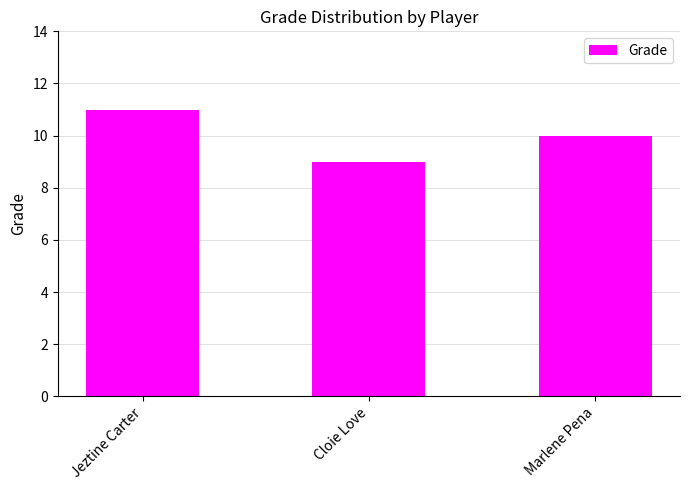

What position from the right is Cloie Love?

2